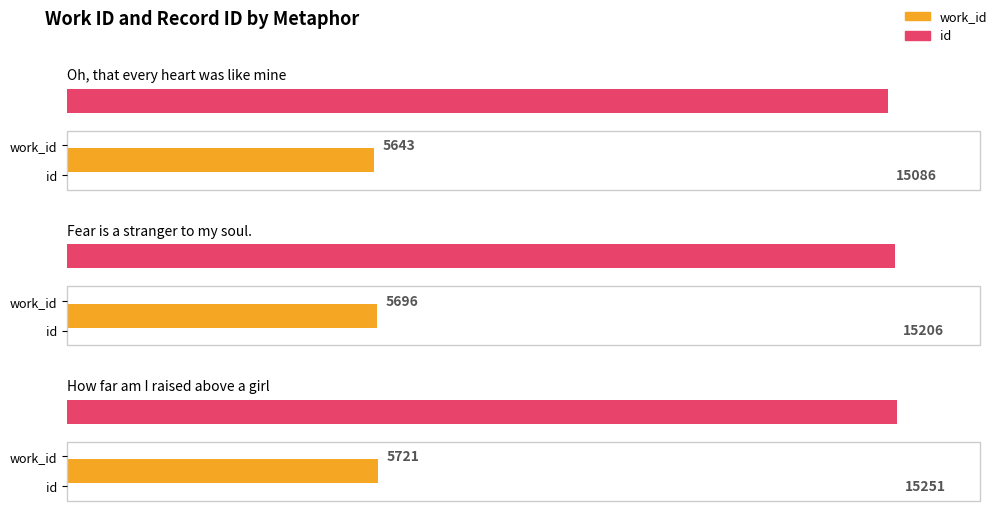

What is the label of the 1st bar from the left?

Oh, that every heart was like mine